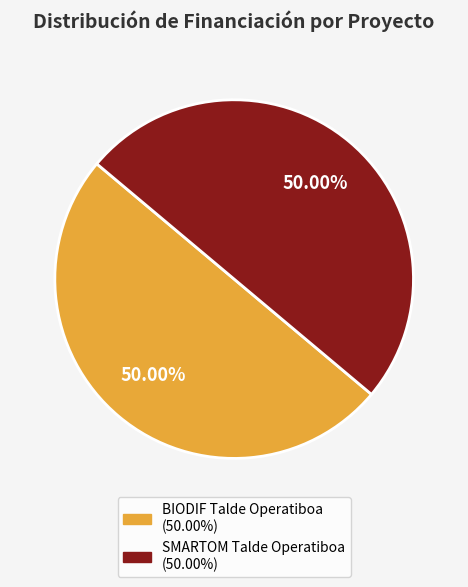

What percentage is the SMARTOM Talde Operatiboa slice, to the nearest percent?

50%